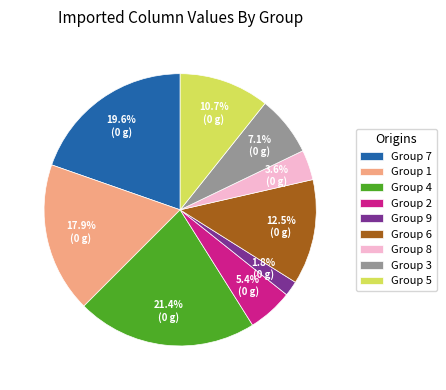

Which category has the biggest portion of the pie?

Group 4